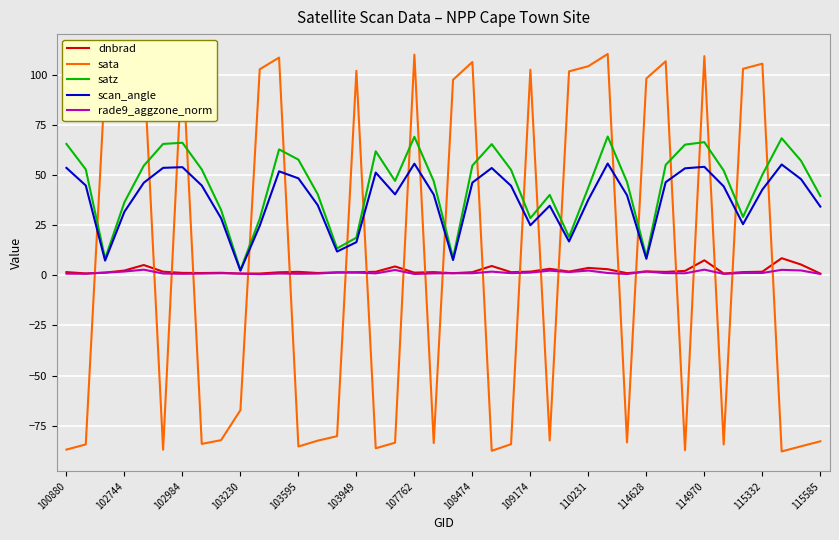

Which series has the widest spread of values?

sata